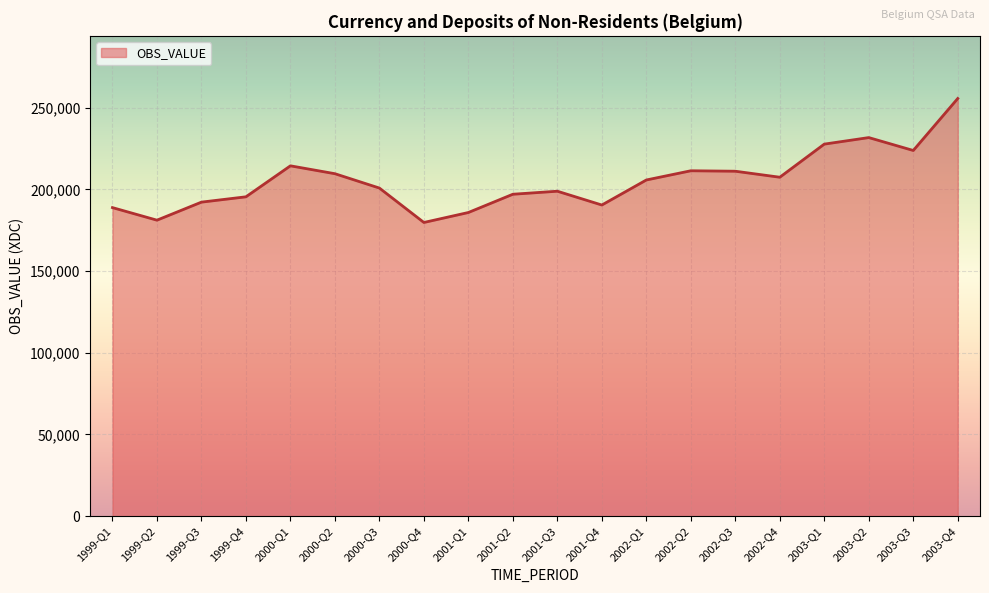

How many interior local valleys (lower than both neighbors) does the data have?

5